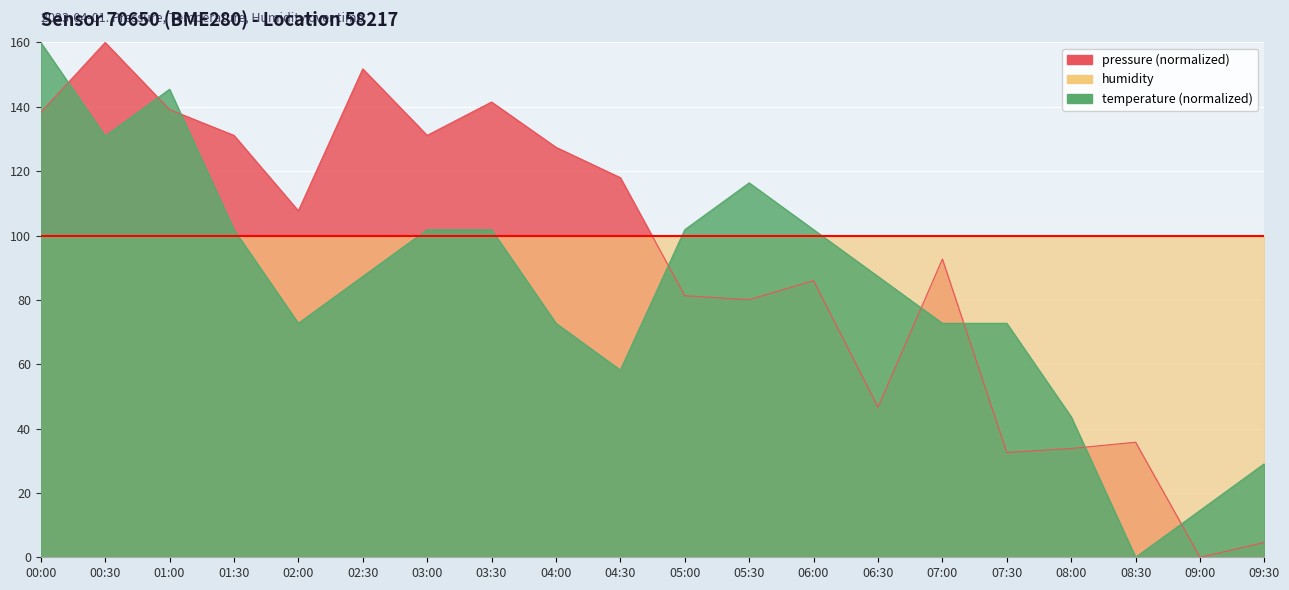

What is the difference between the pressure values at 00:00 and 04:00?

10.8